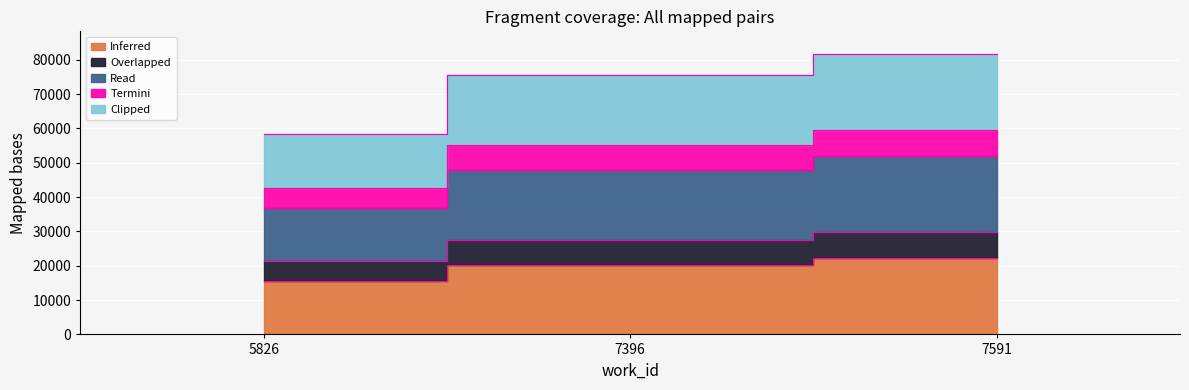

Where is Read nearest to the value 44460?

7396